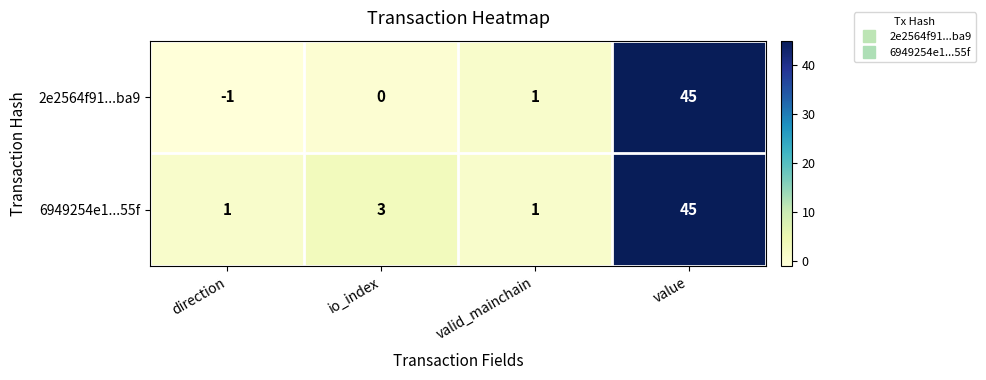

Reading left to right, transcribe all the data shown in this chart.

2e2564f91...ba9: direction=-1	io_index=0	valid_mainchain=1	value=45
6949254e1...55f: direction=1	io_index=3	valid_mainchain=1	value=45